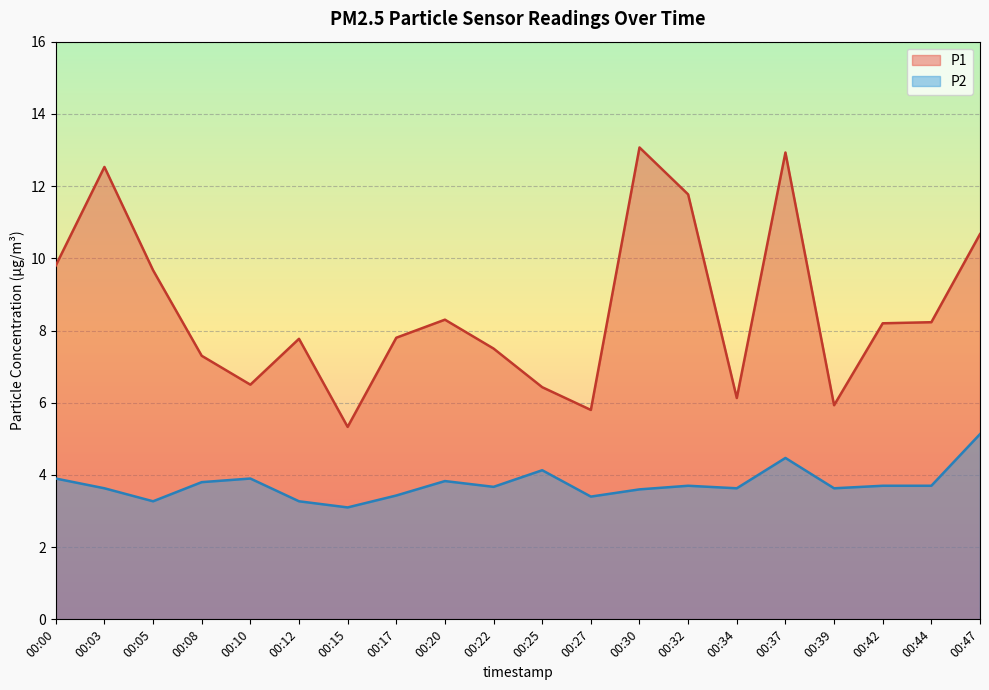

What is the average value of the P1 series?

8.6